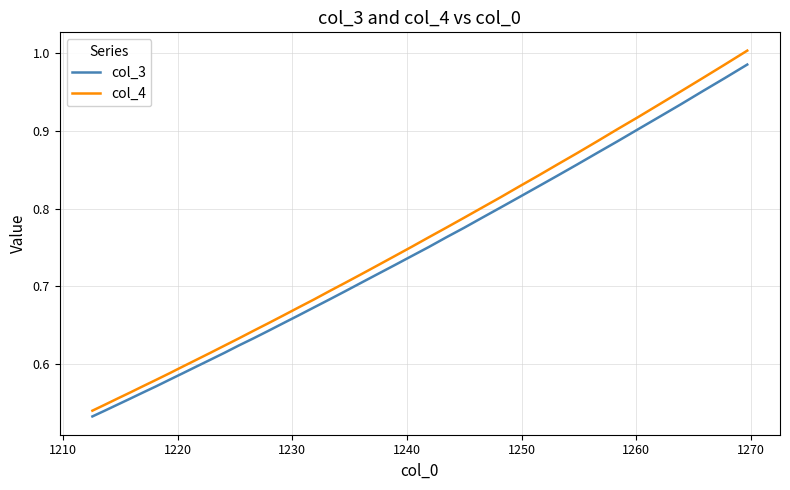

True or false: col_4 has more than 1 interior local peaks.

False